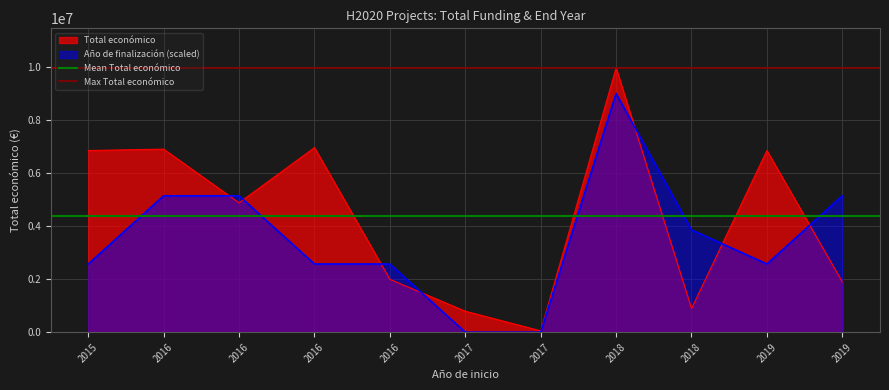

Is the value of Mean Total económico at 2016 greater than the value of Max Total económico at 2016?

No